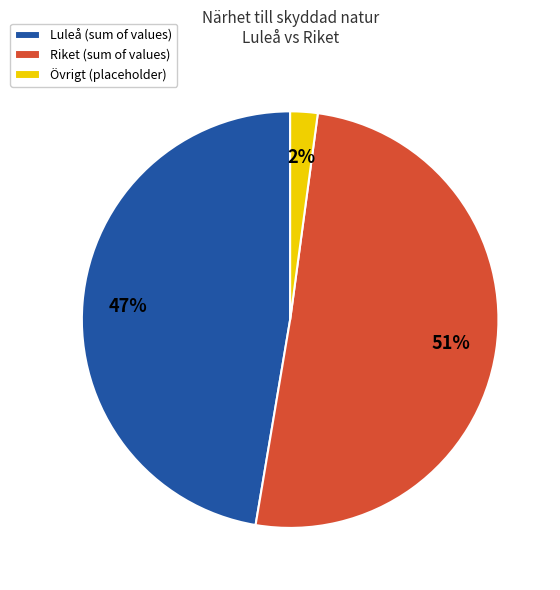

Is the sum of Riket (sum of values) and Övrigt (placeholder) greater than half?

Yes